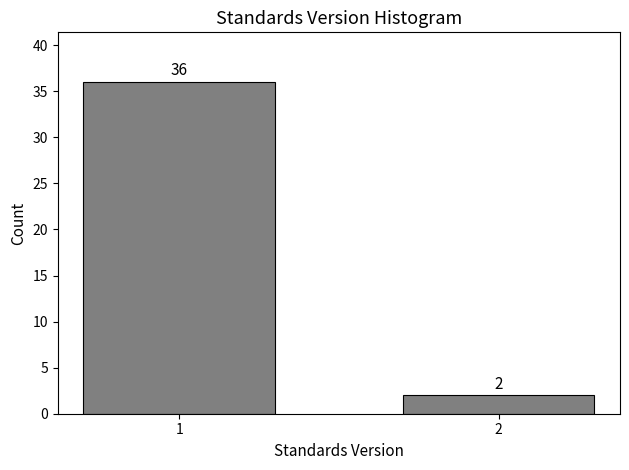

Reading left to right, list all the values displayed in this chart.

36	2